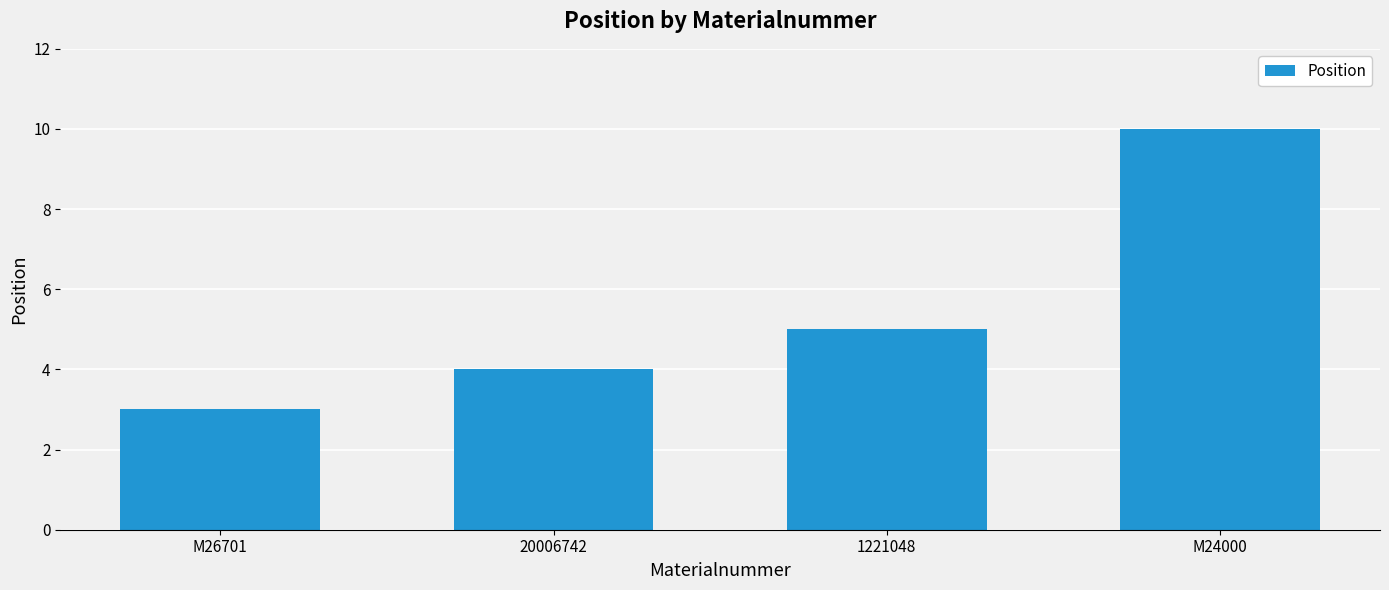

Reading left to right, transcribe all the data shown in this chart.

M26701=3	20006742=4	1221048=5	M24000=10